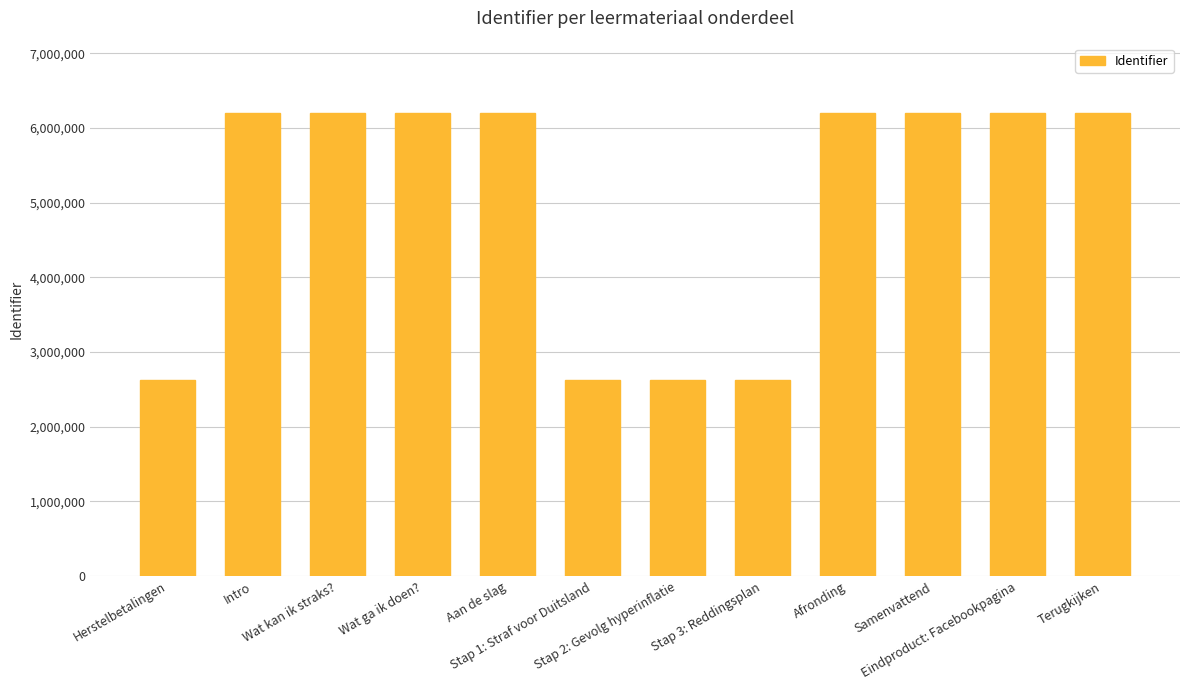

How many categories are shown in the chart?

12